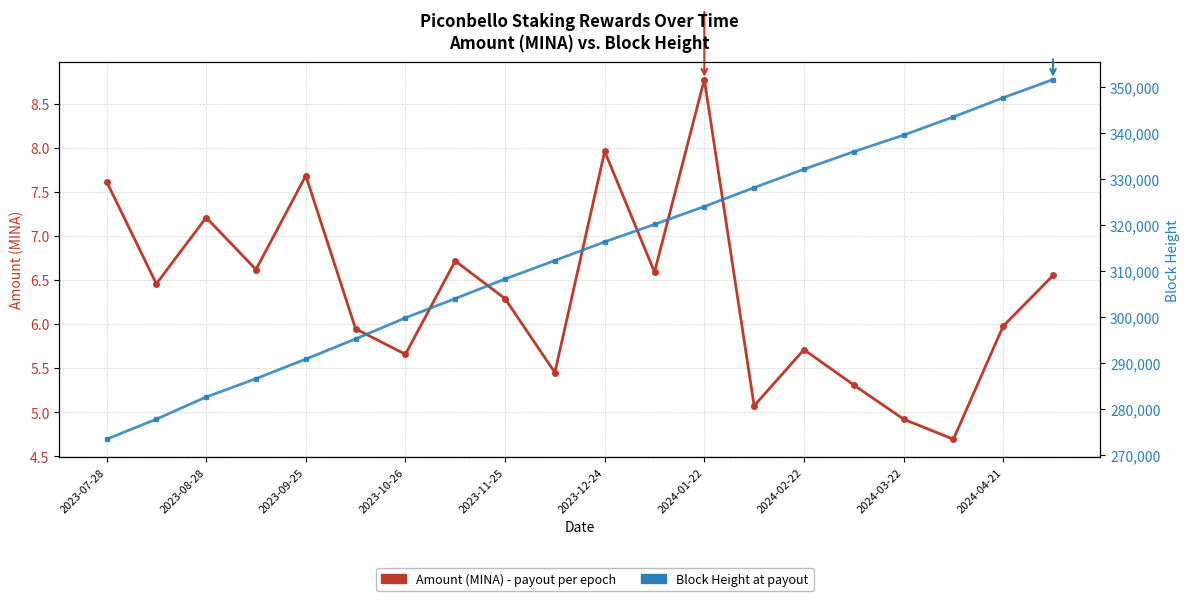

What is the difference between the highest and lowest values at 11?

320178.4